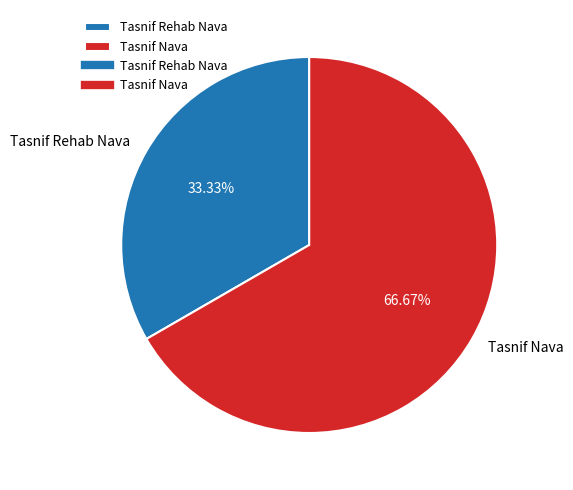

To the nearest percent, what is the combined percentage of Tasnif Rehab Nava and Tasnif Nava?

100%